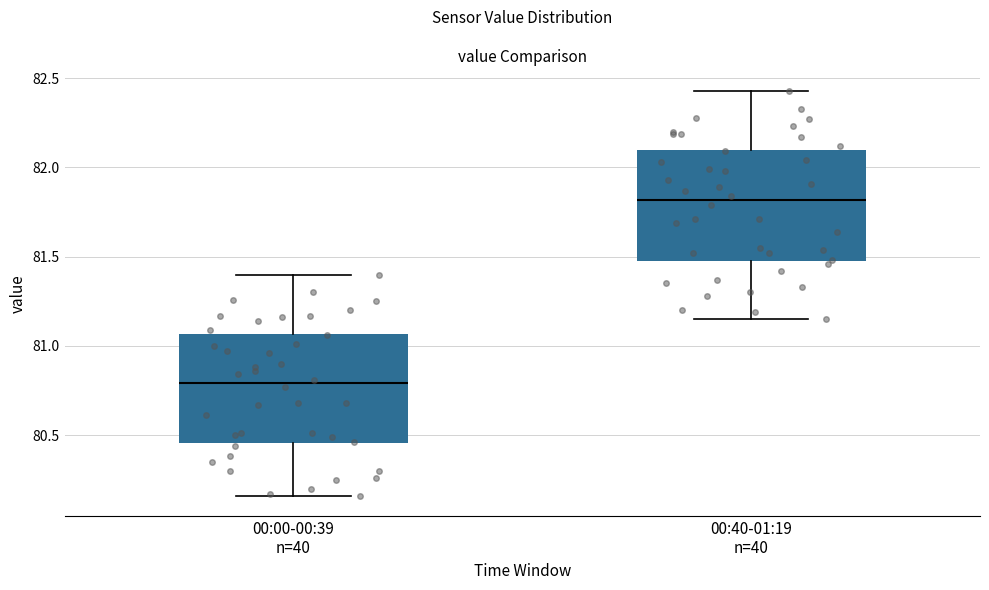

Which box has the highest median line?

00:40-01:19 n=40